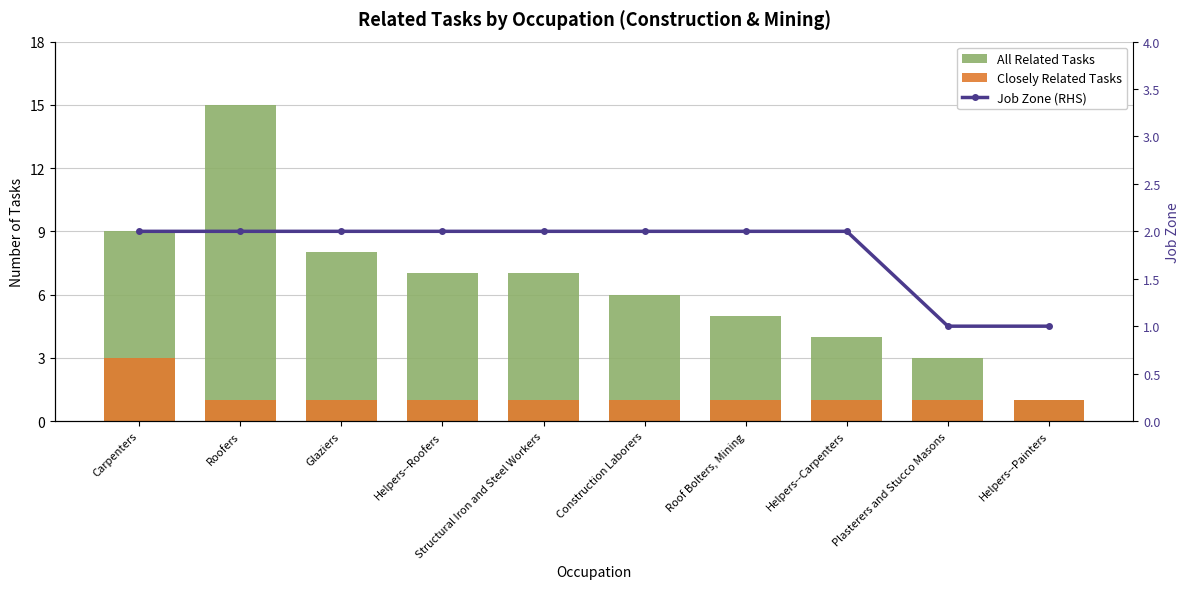

What is the sum of the Job Zone (RHS) values at Plasterers and Stucco Masons and Carpenters?

3